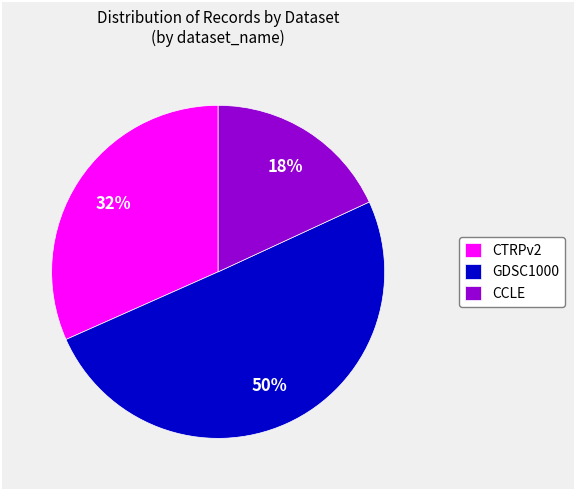

How many segments does this pie chart have?

3